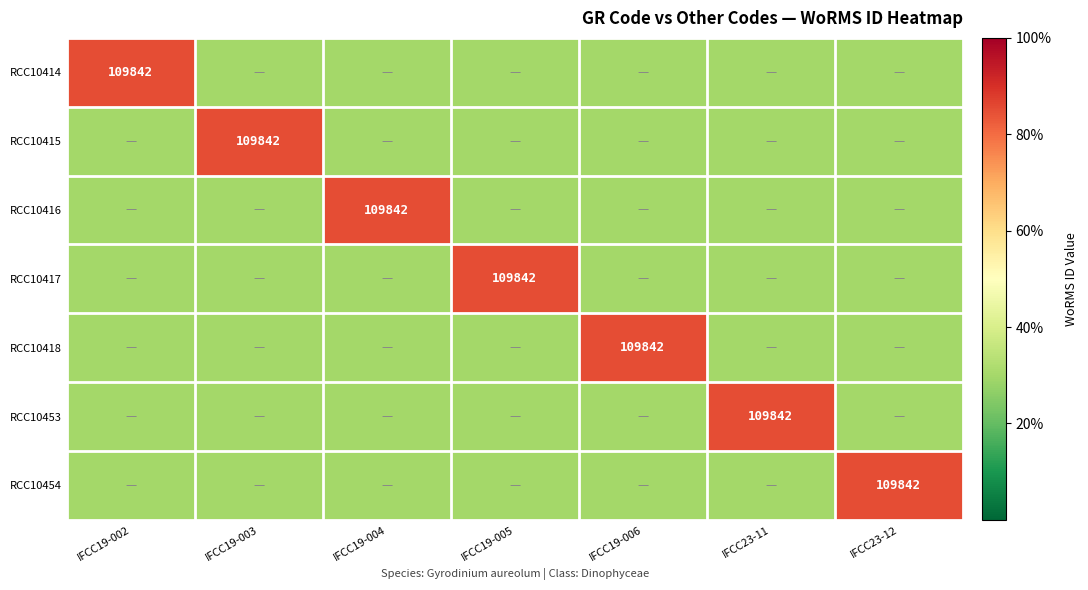

The value of RCC10453 at IFCC23-11 is 109842.0. True or false?

True